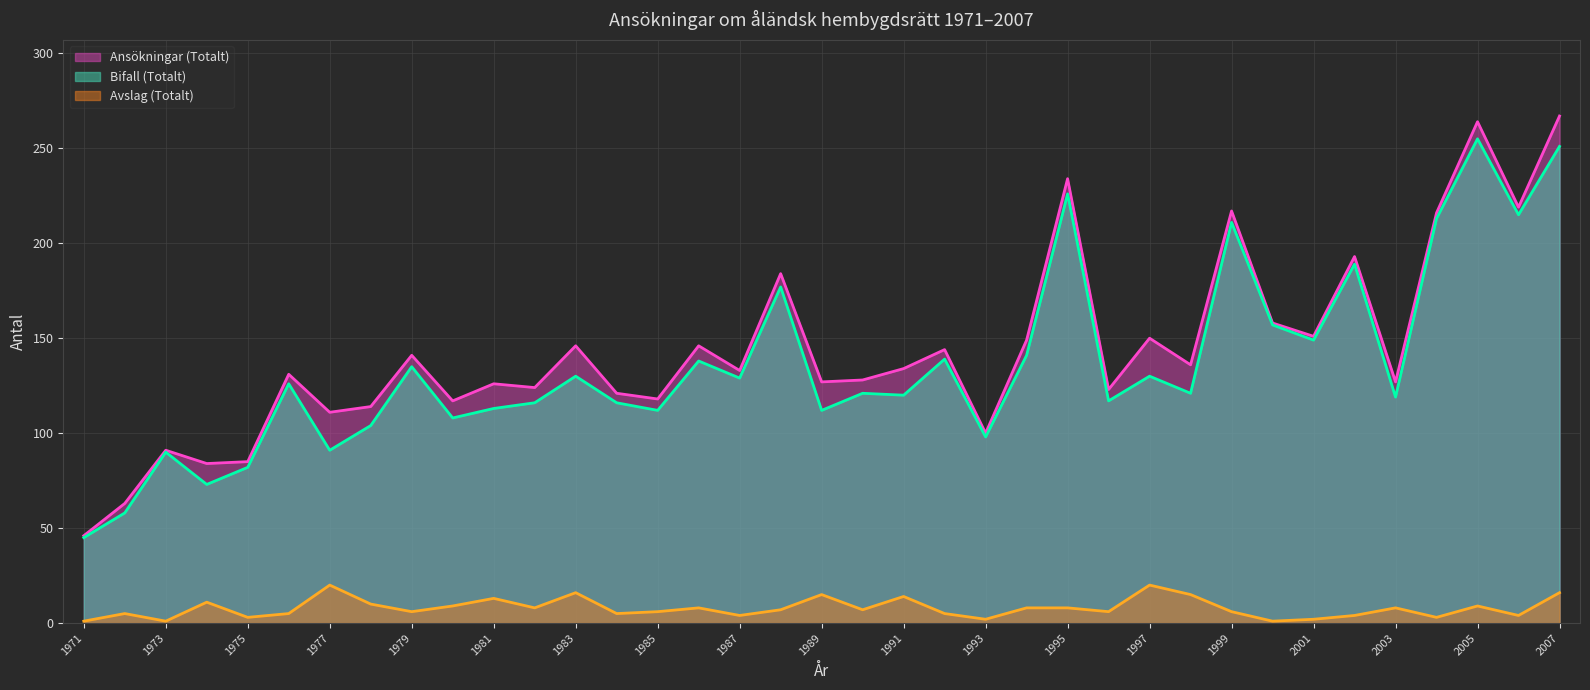

At which label is Avslag (Totalt) closest to 10?

1978